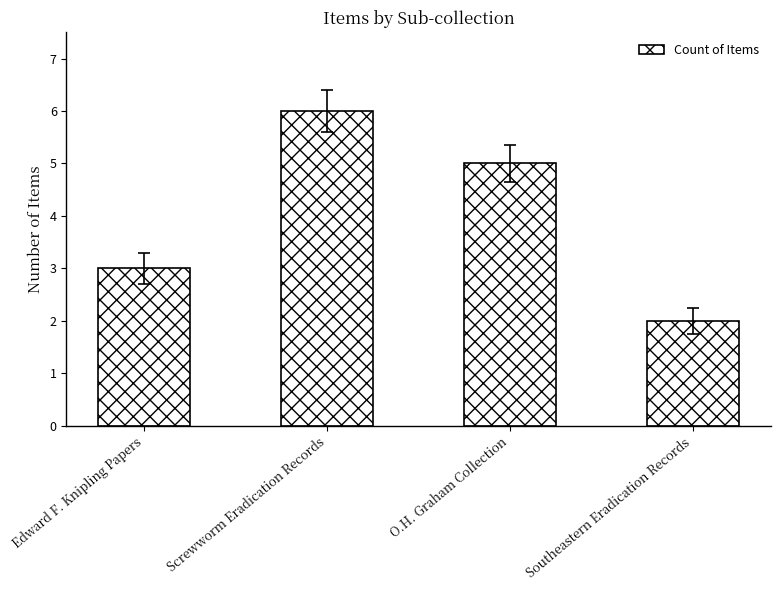

Is it true that the value at Southeastern Eradication Records is 2?

True